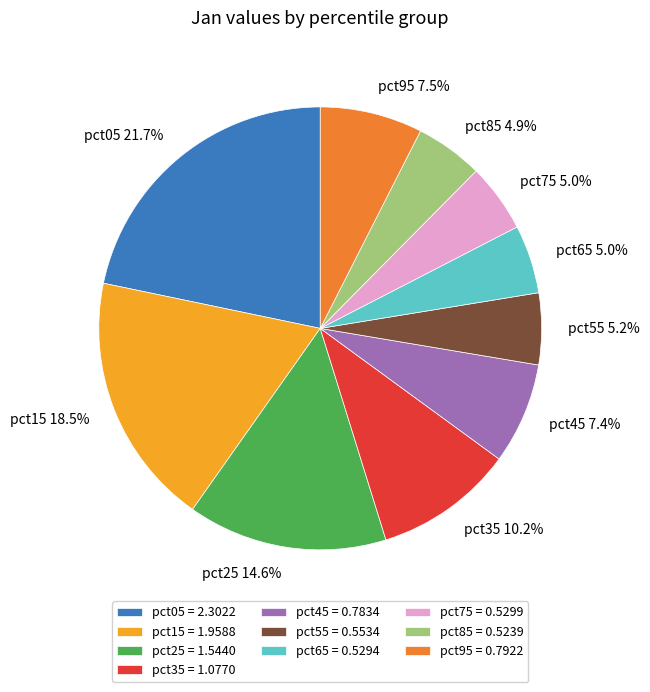

How much of the chart is everything except pct75?

95.0%